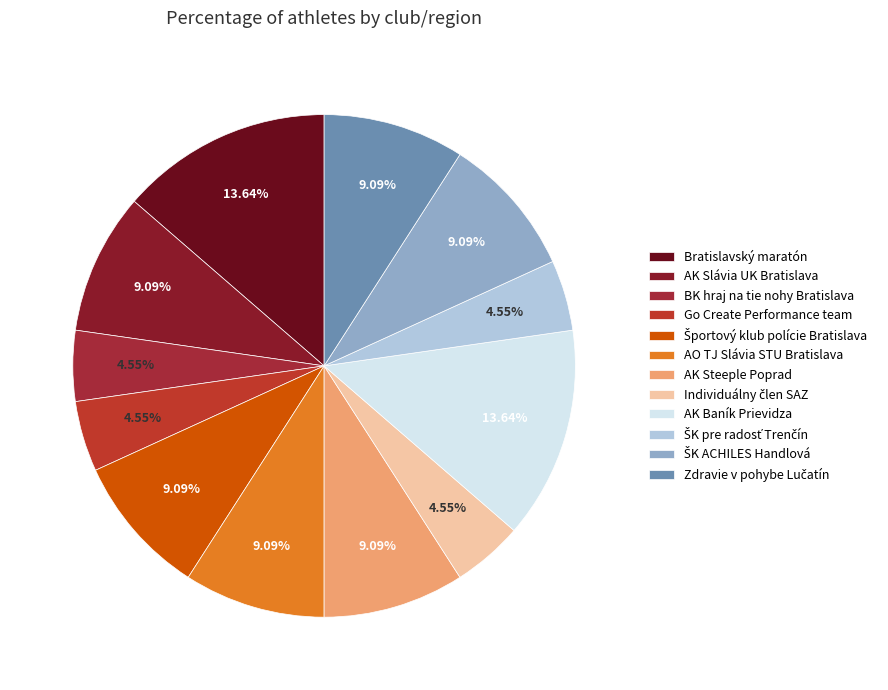

To the nearest percent, what percentage of the pie is Go Create Performance team?

5%